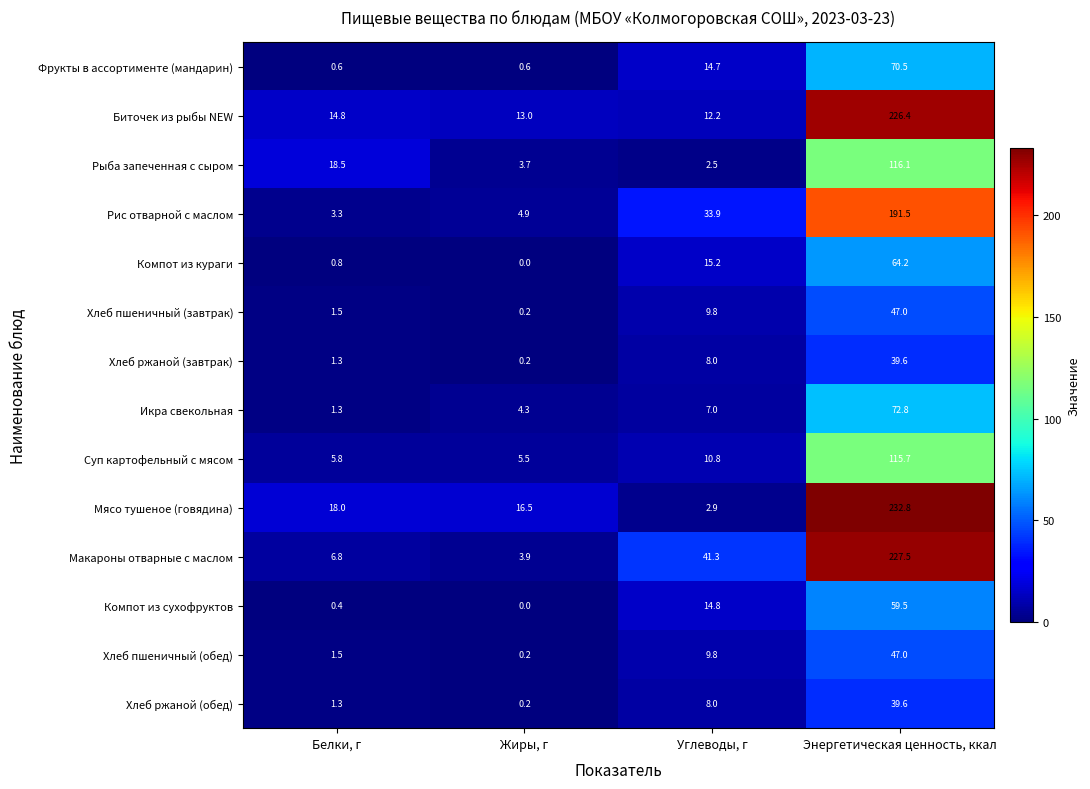

Is it true that Икра свекольная equals 4.3 at Жиры, г?

True